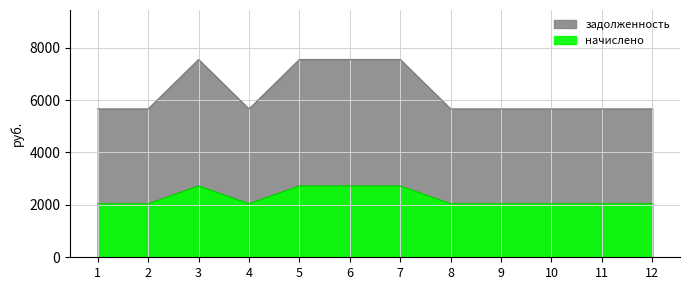

Rank the series at 12 from lowest to highest value.

задолженность, начислено